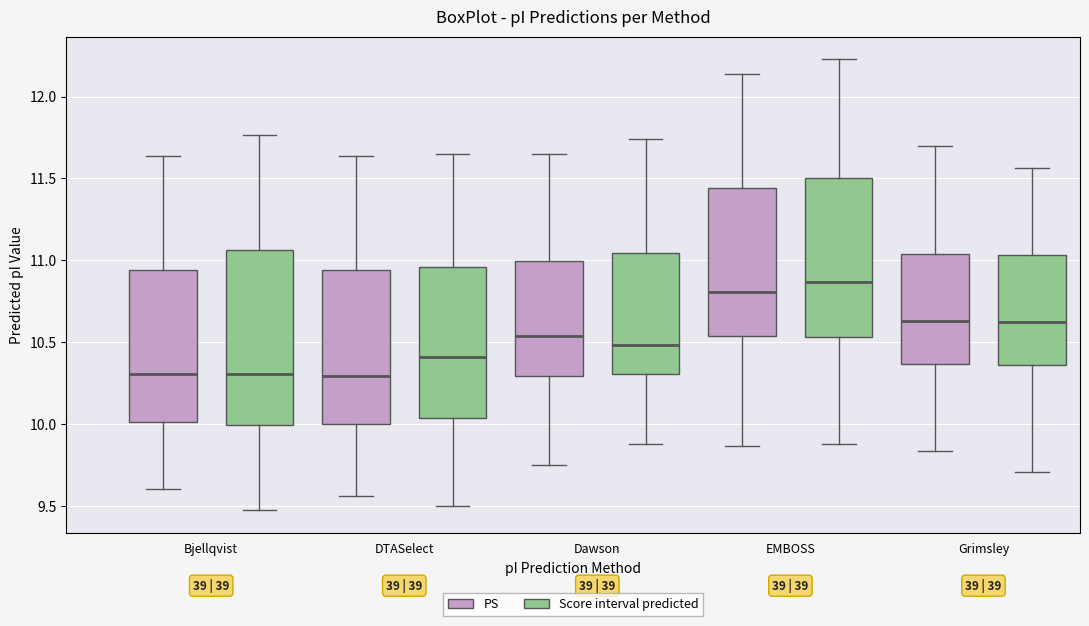

Which box's median line is the highest?

EMBOSS (Score interval predicted)